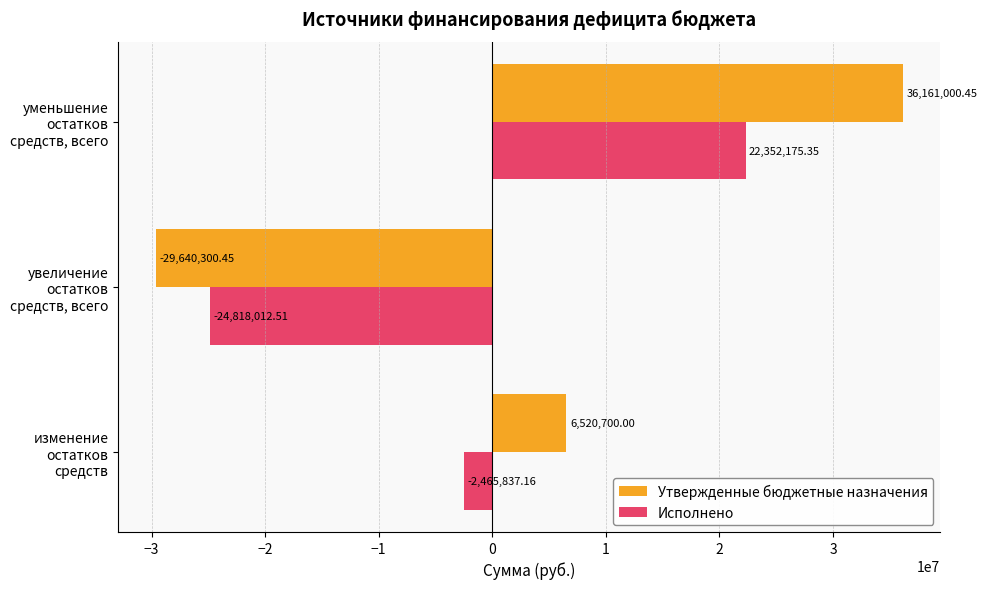

At which label does Утвержденные бюджетные назначения reach its peak?

уменьшение остатков средств, всего